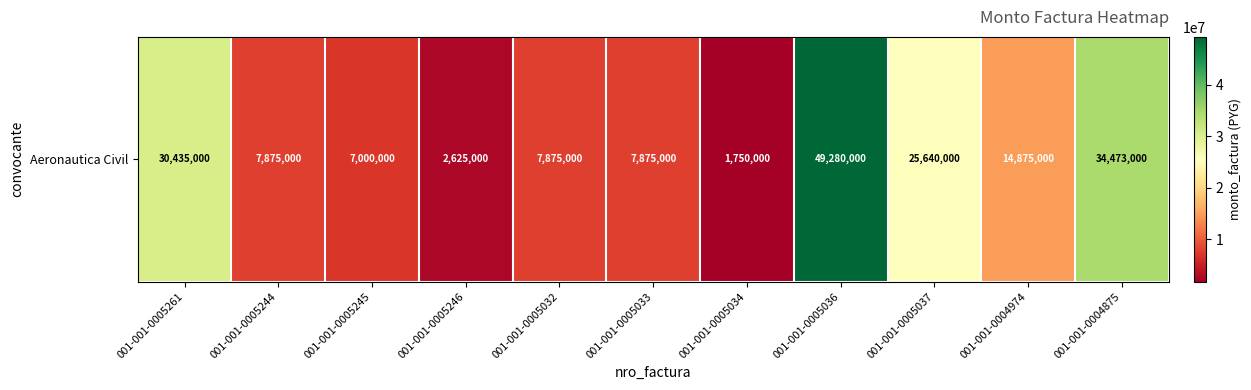

At which category does the chart reach its peak across all series?

001-001-0005036